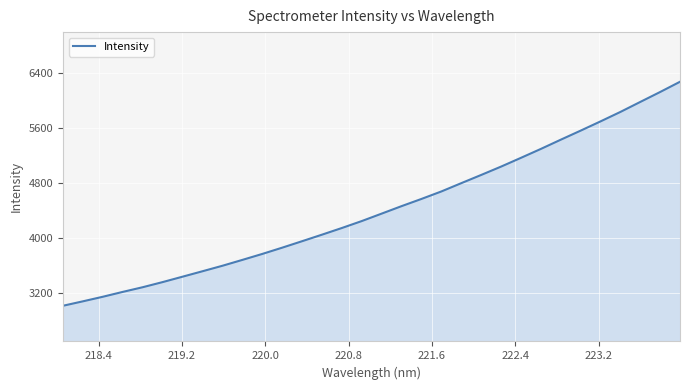

What is the minimum value shown in the chart?

3019.4